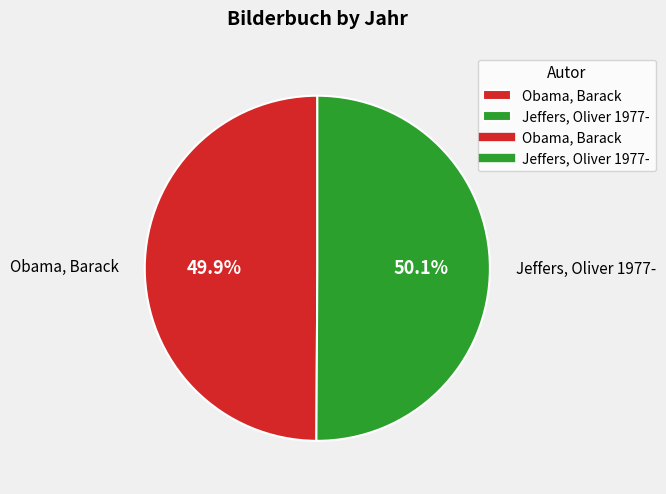

To the nearest percent, what percentage of the pie is Obama, Barack?

50%